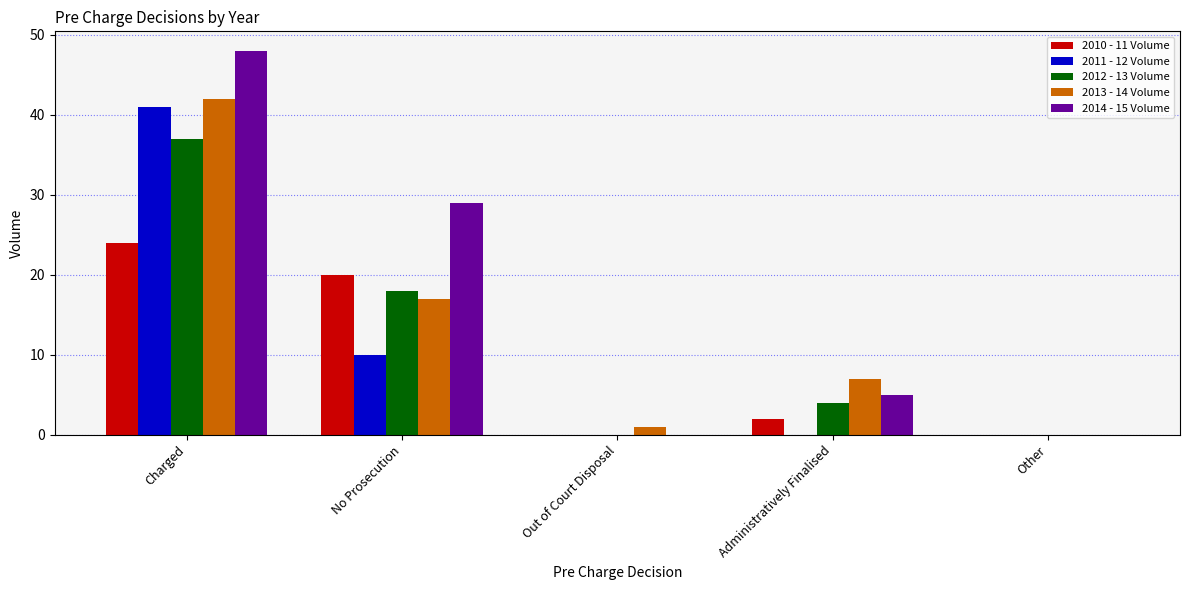

True or false: 2013 - 14 Volume has a value of 7 at Administratively Finalised.

True